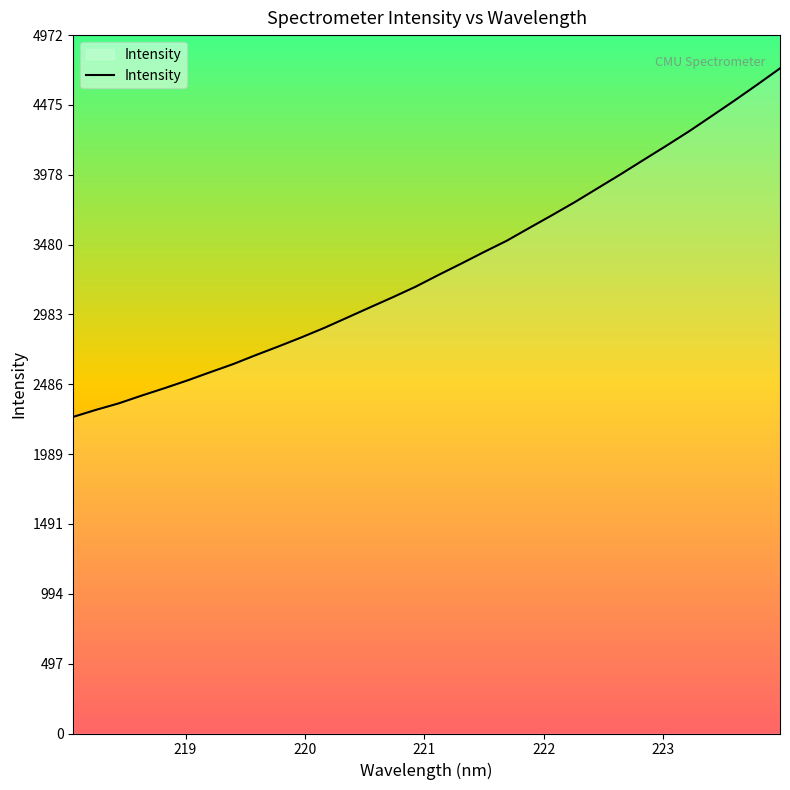

What is the maximum value shown in the chart?

4736.0